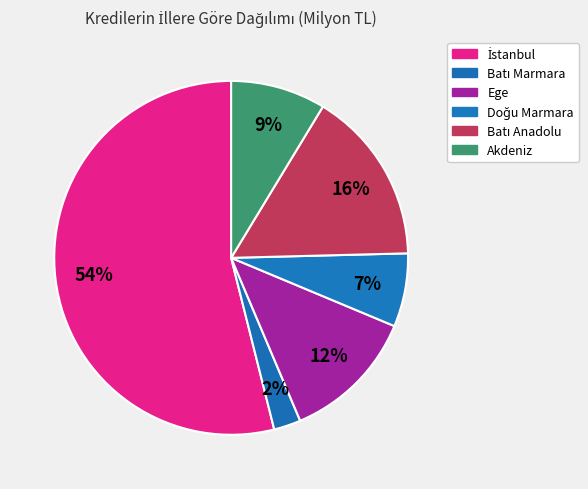

True or false: Doğu Marmara accounts for 7% of the total.

True